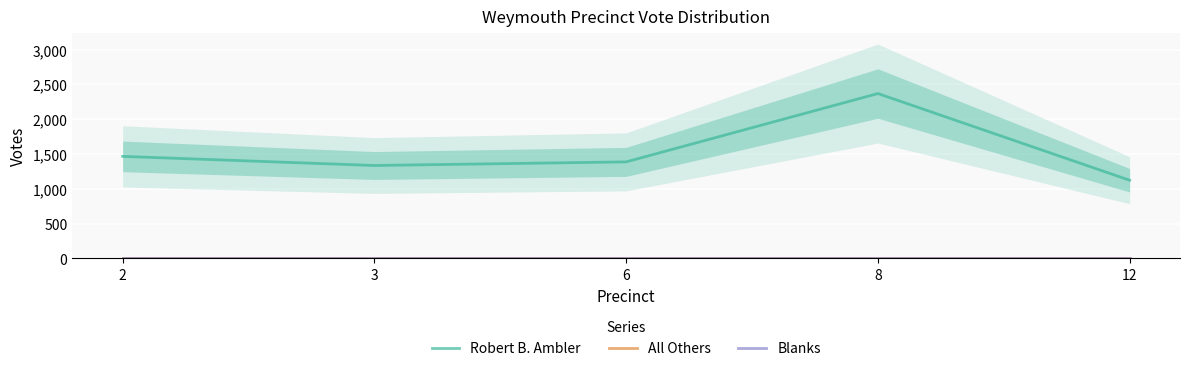

Which category has the highest value in the Blanks series?

2